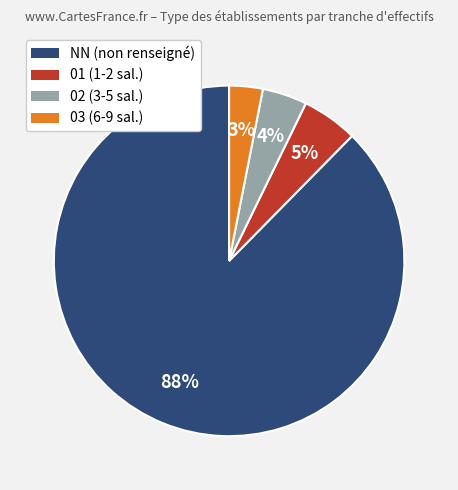

Does NN represent more than half of the total?

Yes